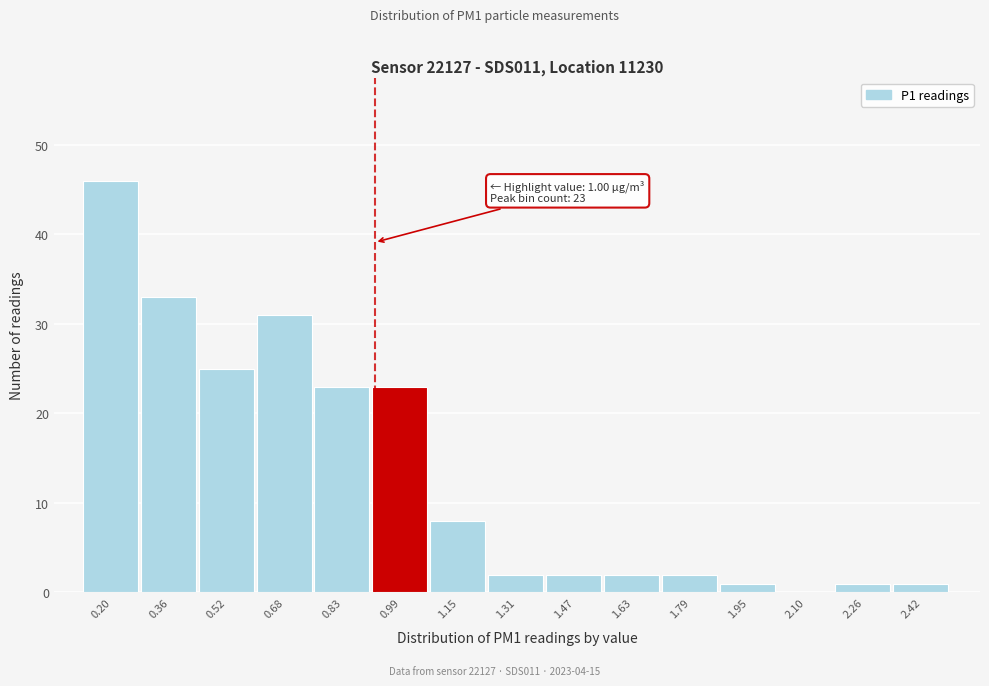

Reading left to right, transcribe all the data shown in this chart.

0.20=46	0.36=33	0.52=25	0.68=31	0.83=23	0.99=23	1.15=8	1.31=2	1.47=2	1.63=2	1.79=2	1.95=1	2.10=0	2.26=1	2.42=1